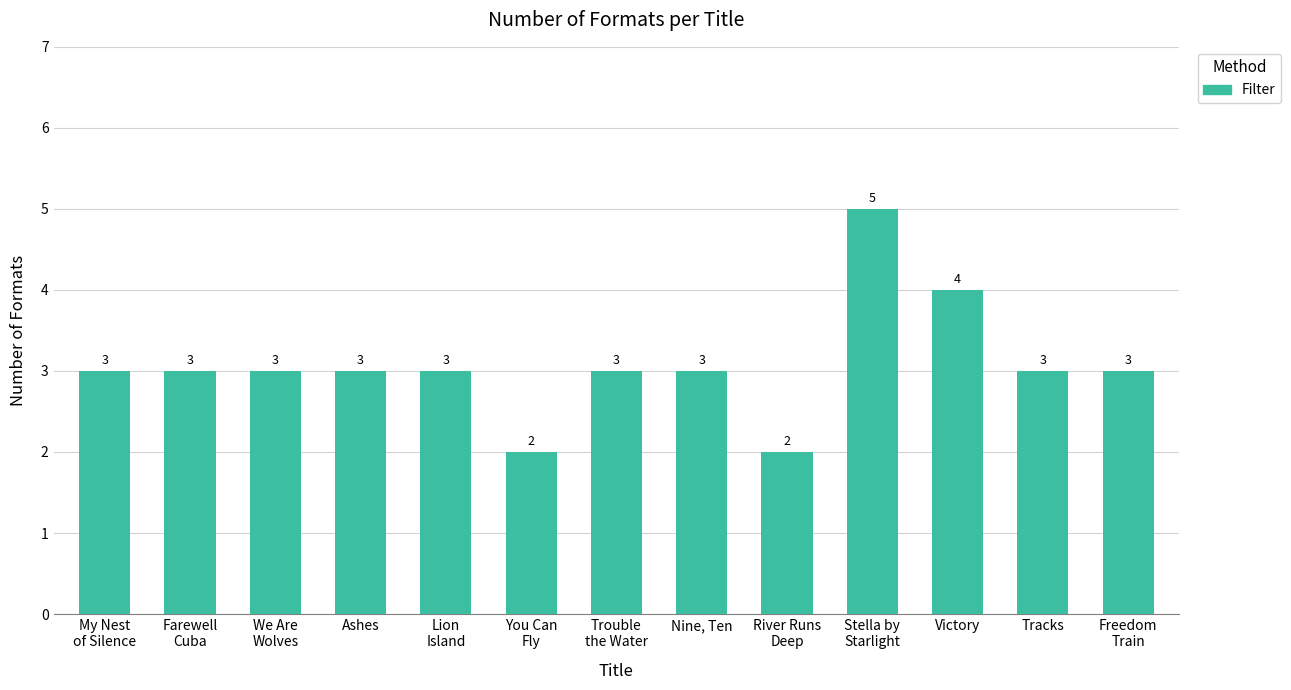

Is it true that the value at My Nest
of Silence is 5?

False